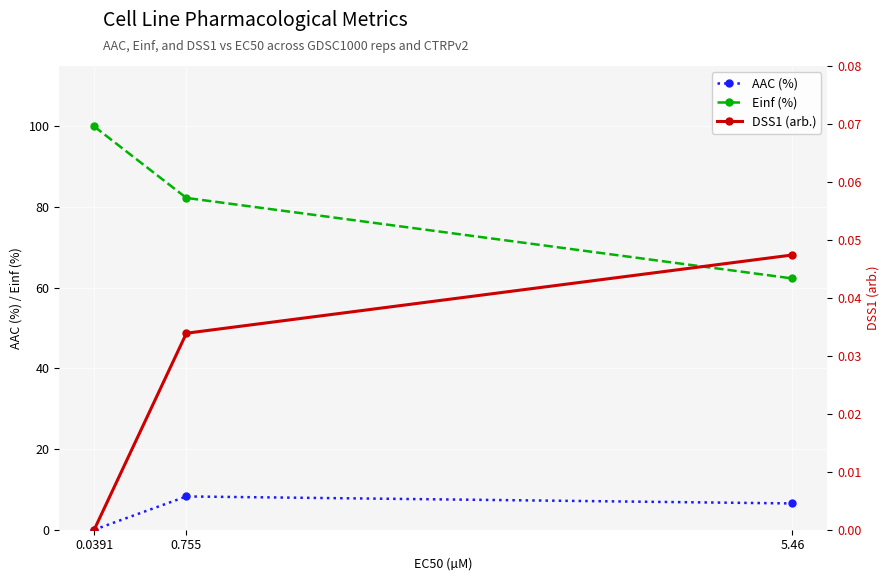

What is the difference between the highest and lowest values at 5.46?

62.3